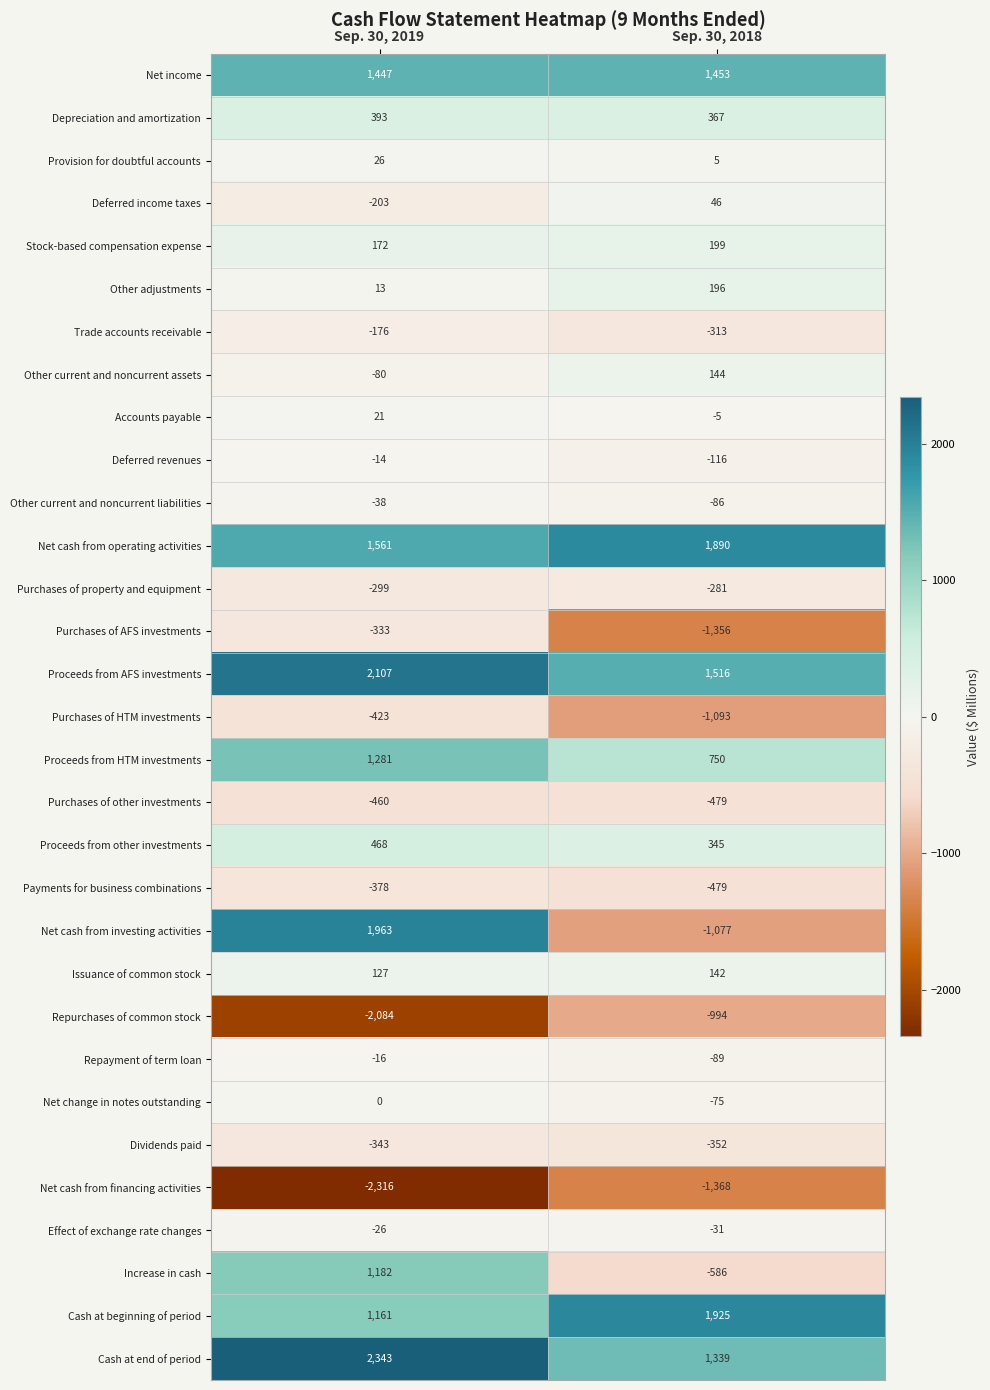

At how many categories does at least one series exceed 562?

2